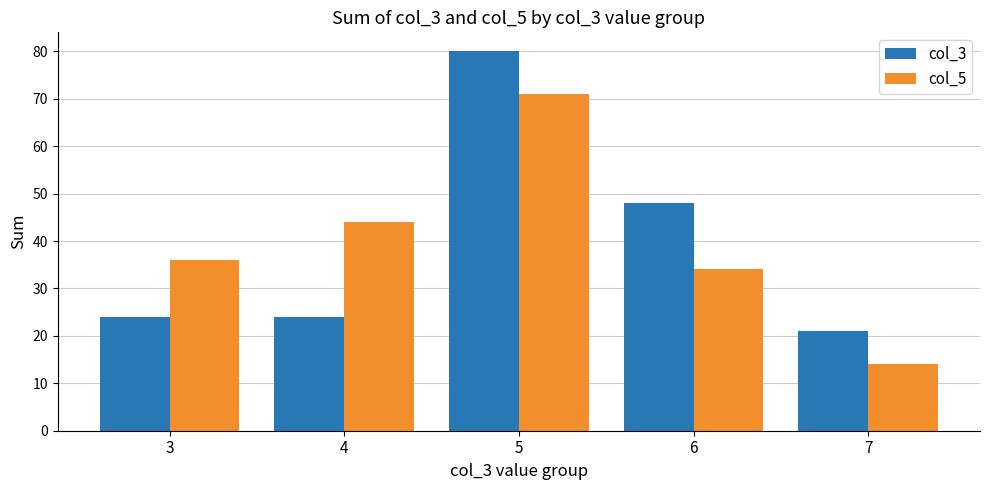

How many distinct data groups are displayed?

2